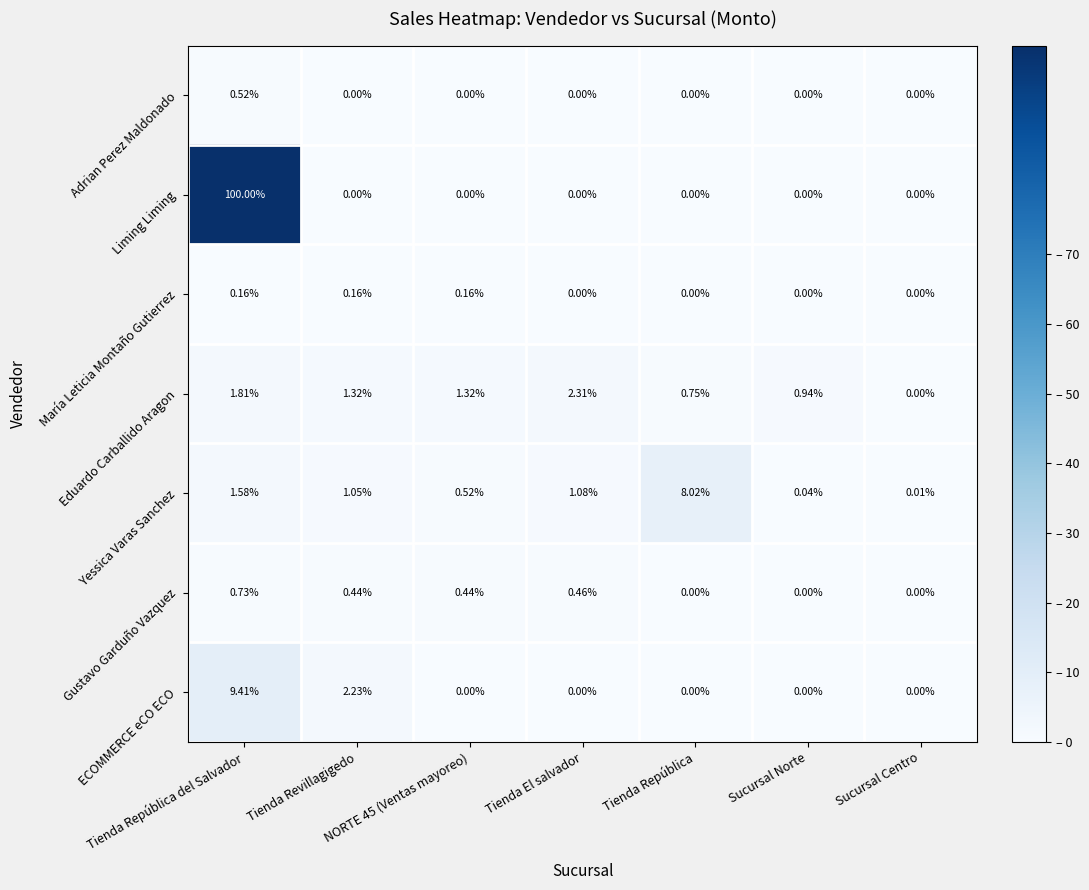

At which category is the sum across all series the highest?

Tienda República del Salvador